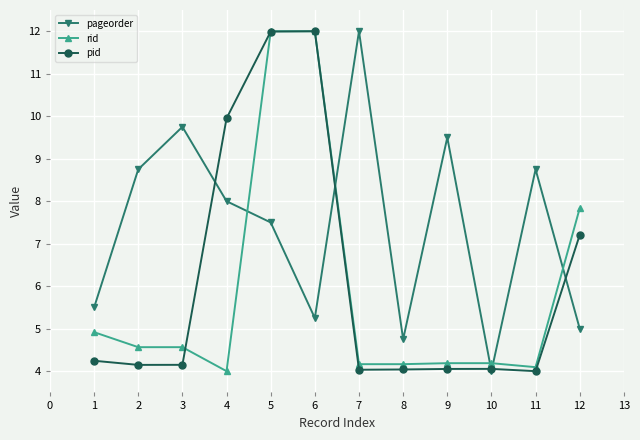

Is it true that pid equals 4.1 at 9?

True